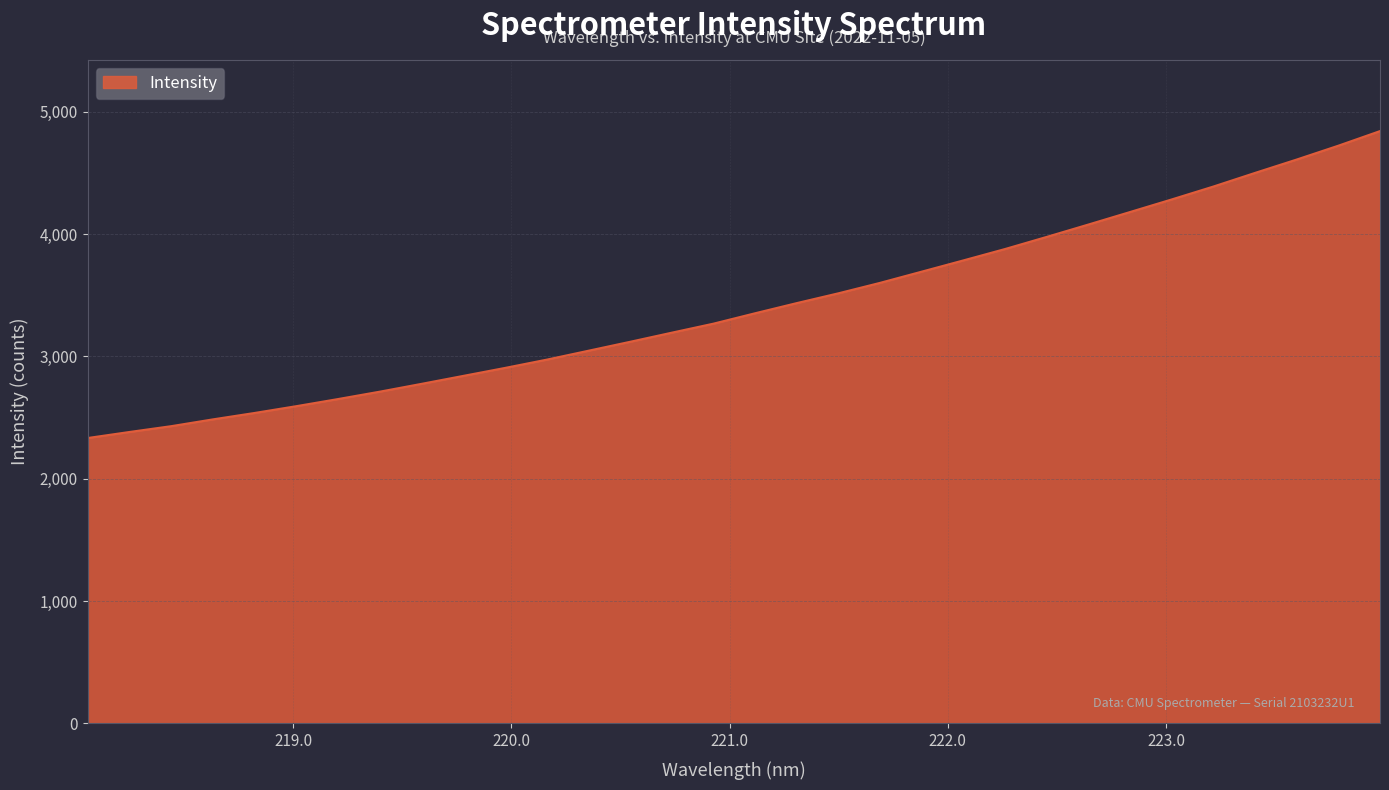

What is the greatest value displayed?

4841.1